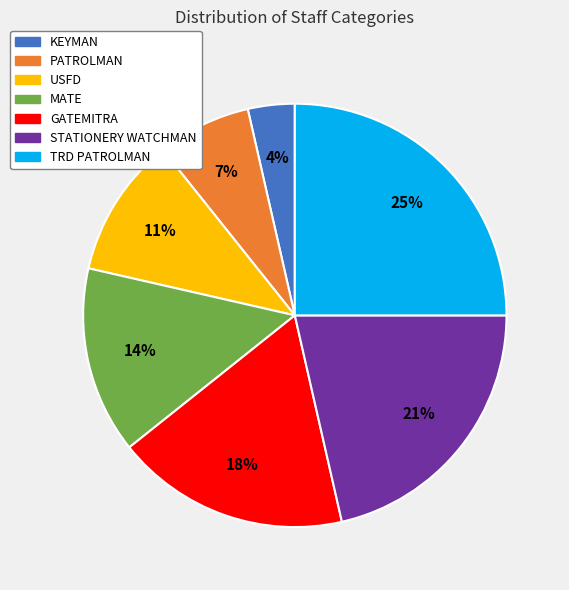

Is the sum of USFD and TRD PATROLMAN greater than half?

No